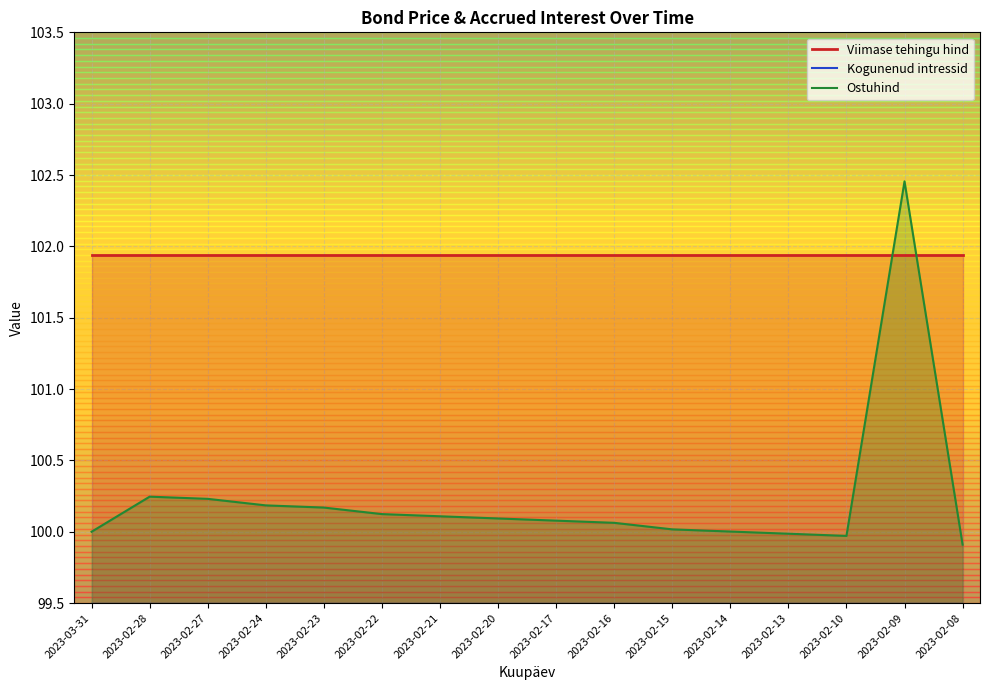

Reading left to right, what are all the values shown in this chart?

Viimase tehingu hind: 2023-03-31=101.9	2023-02-28=101.9	2023-02-27=101.9	2023-02-24=101.9	2023-02-23=101.9	2023-02-22=101.9	2023-02-21=101.9	2023-02-20=101.9	2023-02-17=101.9	2023-02-16=101.9	2023-02-15=101.9	2023-02-14=101.9	2023-02-13=101.9	2023-02-10=101.9	2023-02-09=101.9	2023-02-08=101.9
Kogunenud intressid: 2023-03-31=2.7	2023-02-28=2.7	2023-02-27=2.7	2023-02-24=2.7	2023-02-23=2.7	2023-02-22=2.6	2023-02-21=2.6	2023-02-20=2.6	2023-02-17=2.6	2023-02-16=2.6	2023-02-15=2.5	2023-02-14=2.5	2023-02-13=2.5	2023-02-10=2.5	2023-02-09=2.4	2023-02-08=2.4
Ostuhind: 2023-03-31=100.0	2023-02-28=100.2	2023-02-27=100.2	2023-02-24=100.2	2023-02-23=100.2	2023-02-22=100.1	2023-02-21=100.1	2023-02-20=100.1	2023-02-17=100.1	2023-02-16=100.1	2023-02-15=100.0	2023-02-14=100.0	2023-02-13=100.0	2023-02-10=100.0	2023-02-09=102.5	2023-02-08=99.9